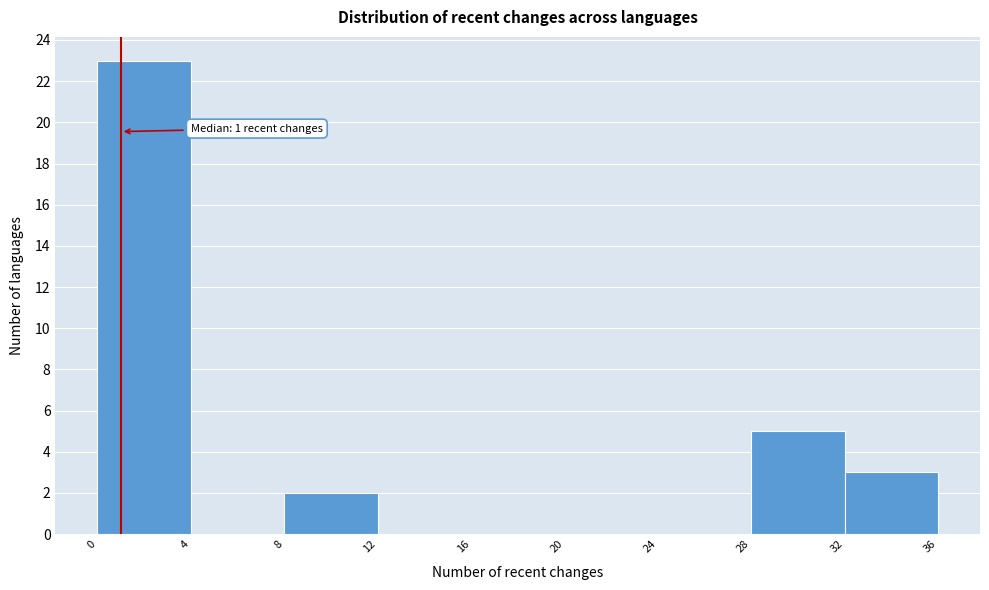

Over which range of the x-axis is the bar tallest?

0 to 4